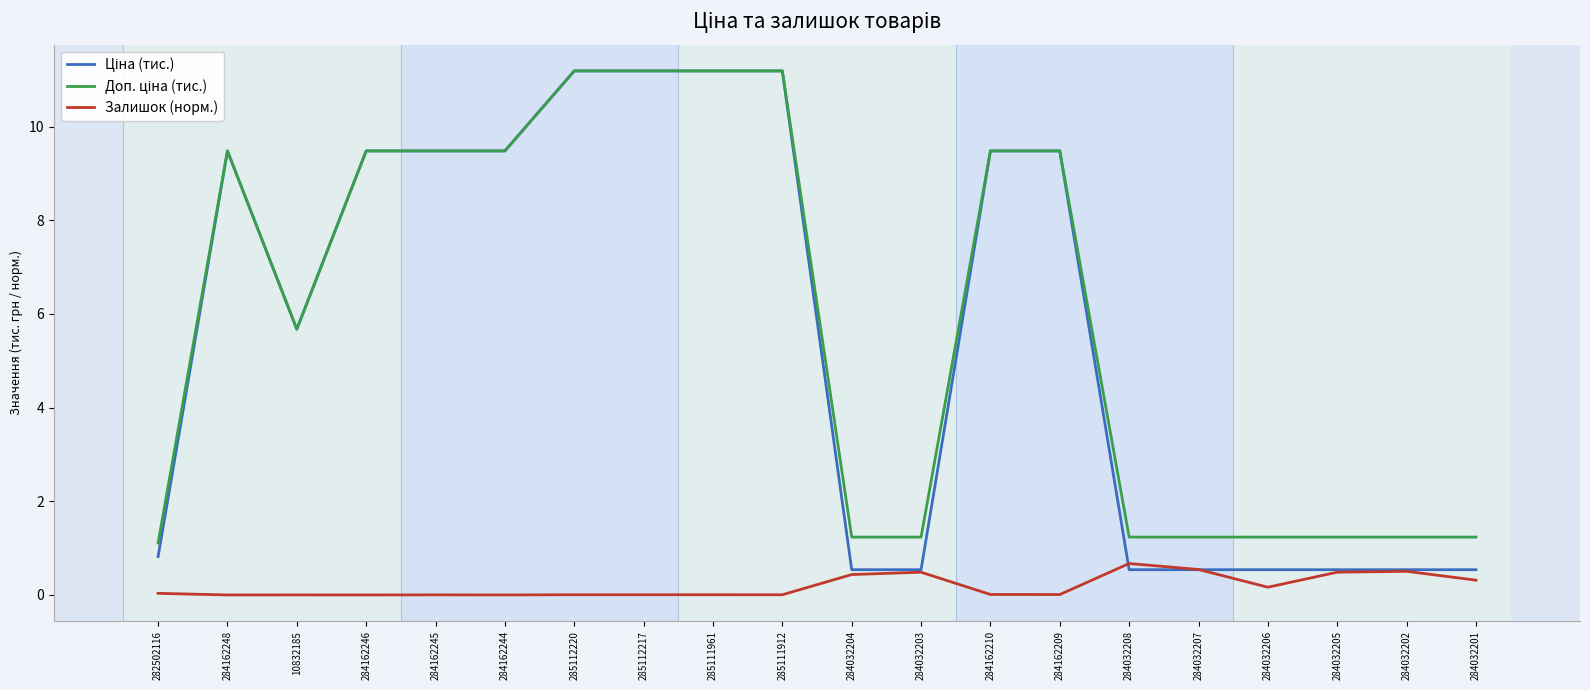

What position from the left is 284162246?

4